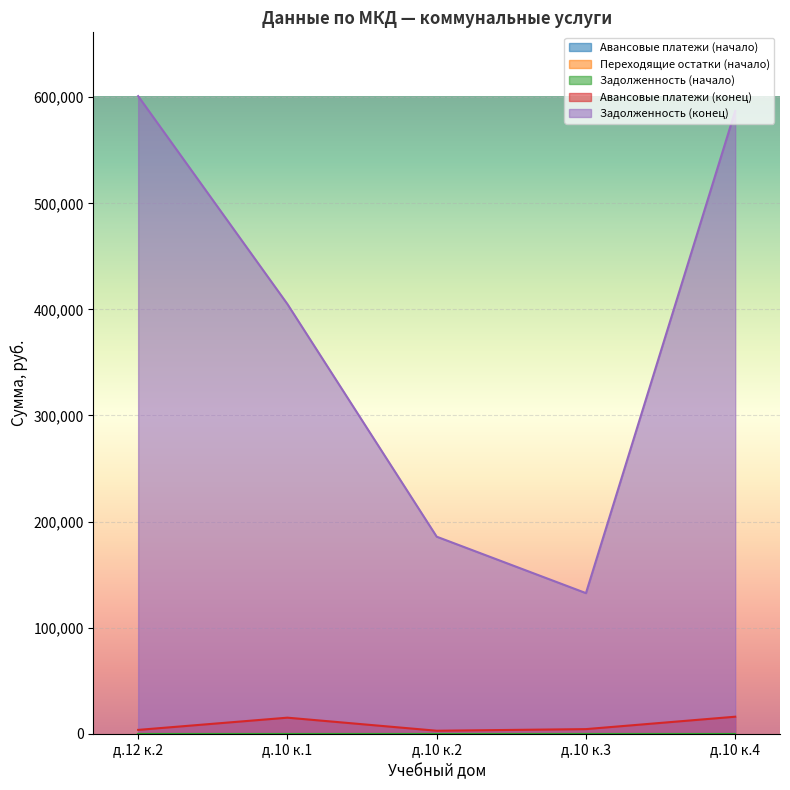

How many values in the Авансовые платежи (конец) series exceed 4342?

3